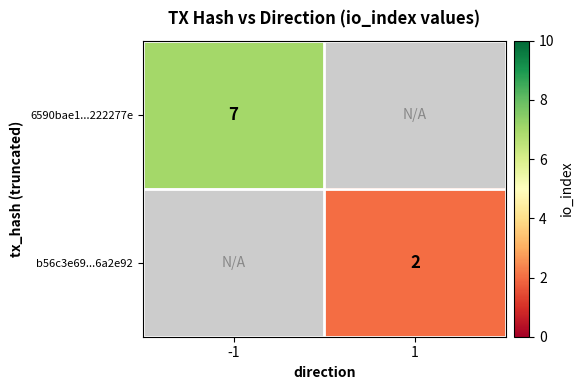

Is it true that 6590bae1...222277e equals 7 at -1?

True